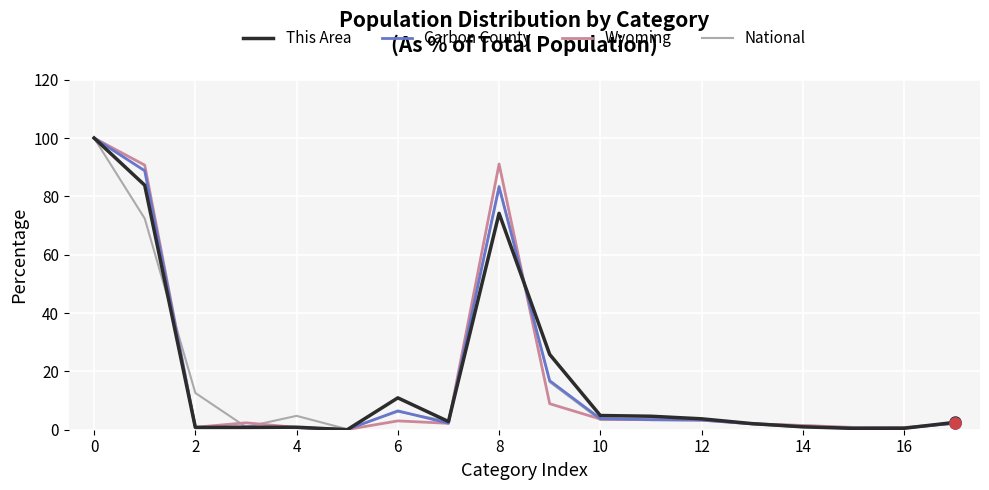

Which series has the largest range (max minus min)?

This Area